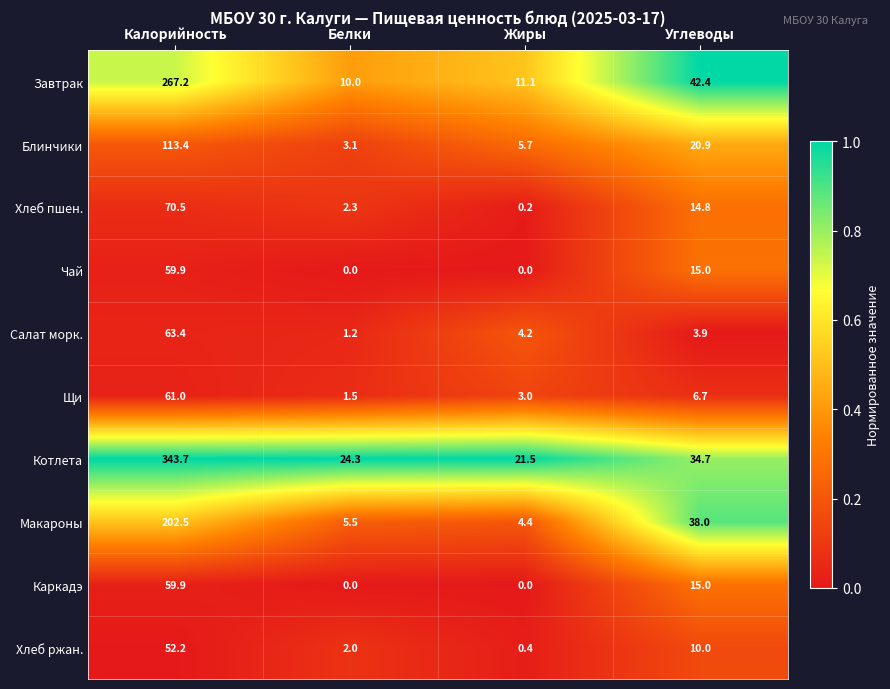

At which label does Хлеб ржан. reach its minimum?

Жиры